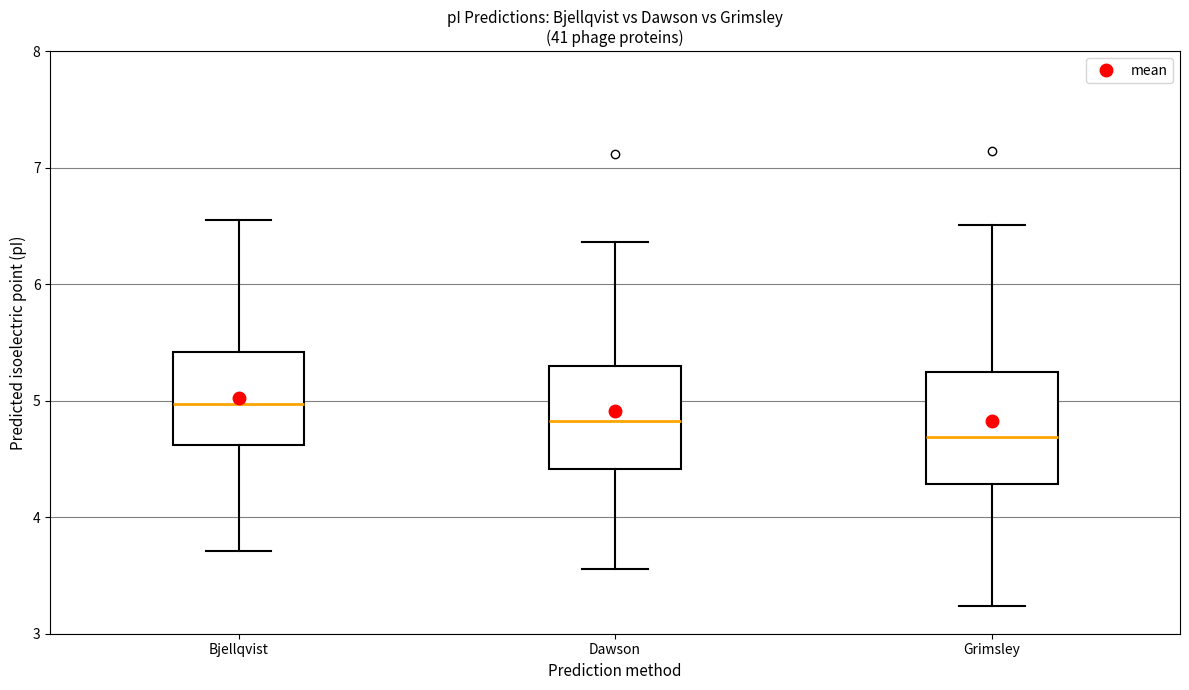

Reading left to right, read every box against the y-axis: the position of its median line, the range the box covers, and the ends of its whiskers. The values are not printed on the chart, so give them approximately, as read against the axis.

Bjellqvist: median 5.0, box 4.6 to 5.4, whiskers 3.7 to 6.5
Dawson: median 4.8, box 4.4 to 5.3, whiskers 3.6 to 6.4
Grimsley: median 4.7, box 4.3 to 5.2, whiskers 3.2 to 6.5